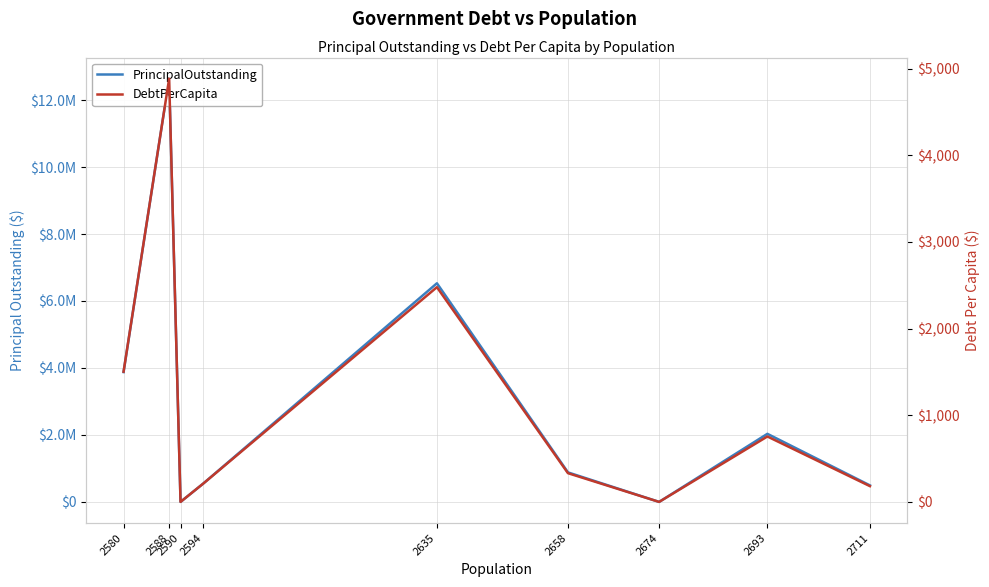

What is the sum of all PrincipalOutstanding values?

27000767.5